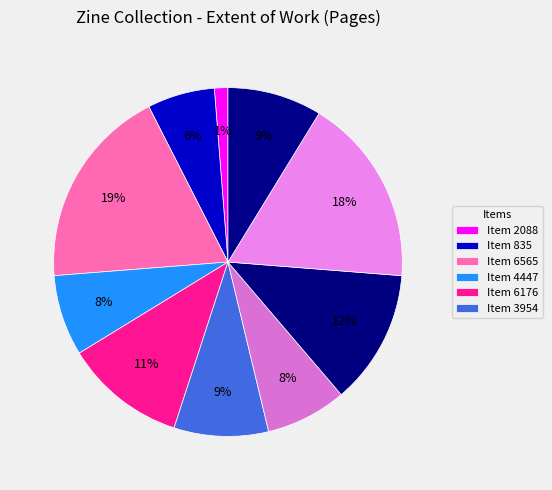

How many segments does this pie chart have?

10